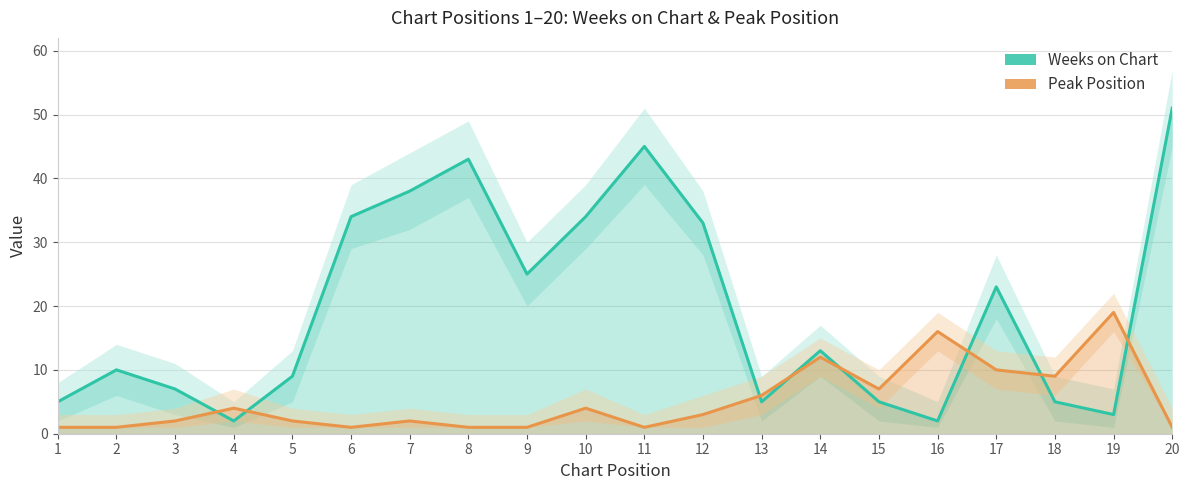

How many interior local valleys does the Weeks on Chart series have?

5